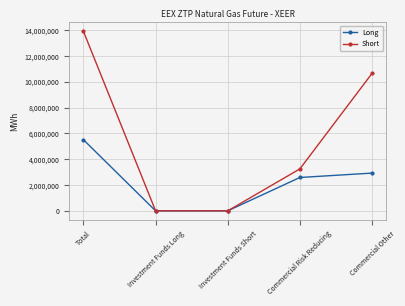

What is the label of the 2nd point from the left?

Investment Funds Long